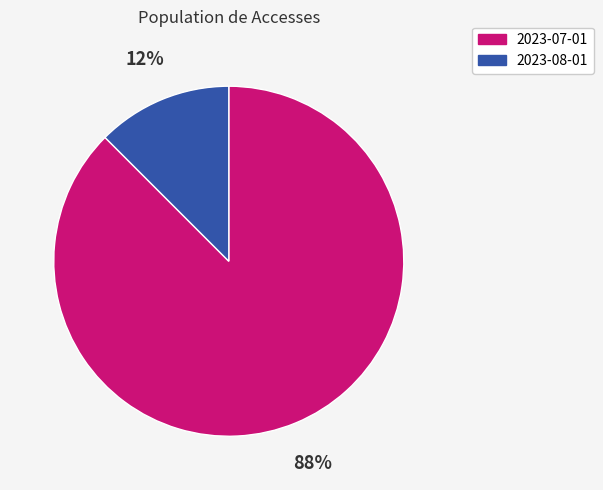

Which has a higher value, 2023-08-01 or 2023-07-01?

2023-07-01